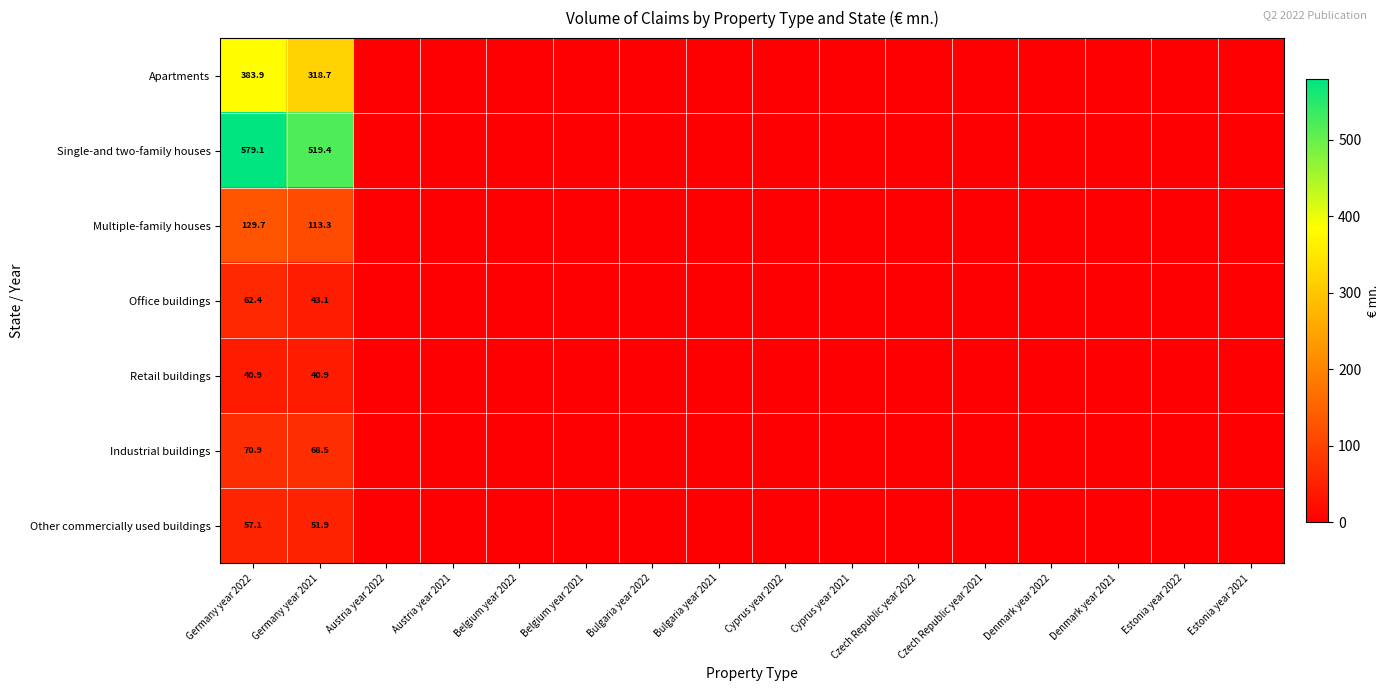

Is the value of Retail buildings at Czech Republic year 2021 greater than the value of Multiple-family houses at Denmark year 2021?

No